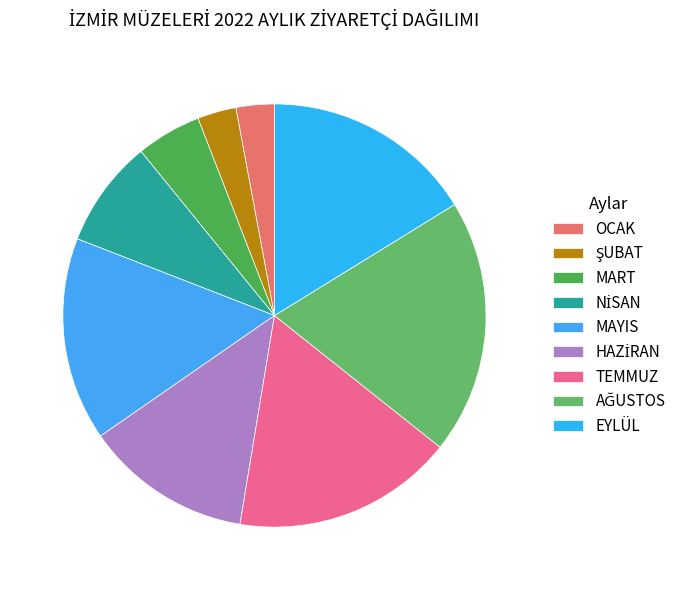

Count the number of slices in the pie.

9